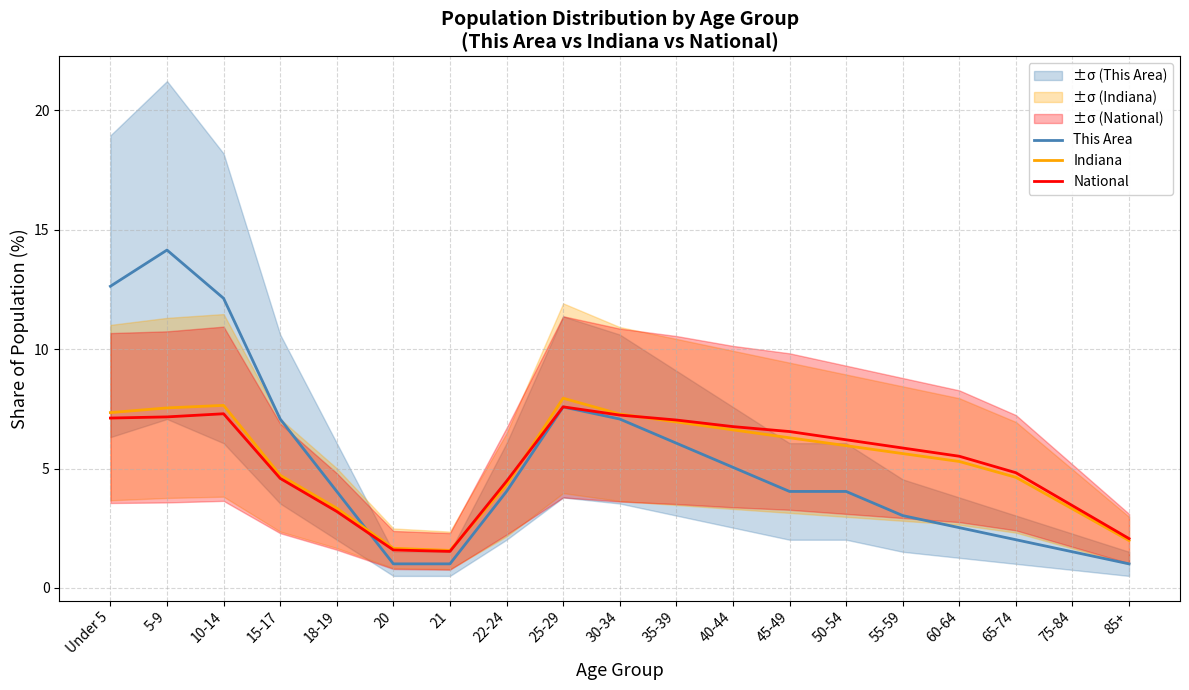

What are all the series names shown in the legend?

This Area, Indiana, National